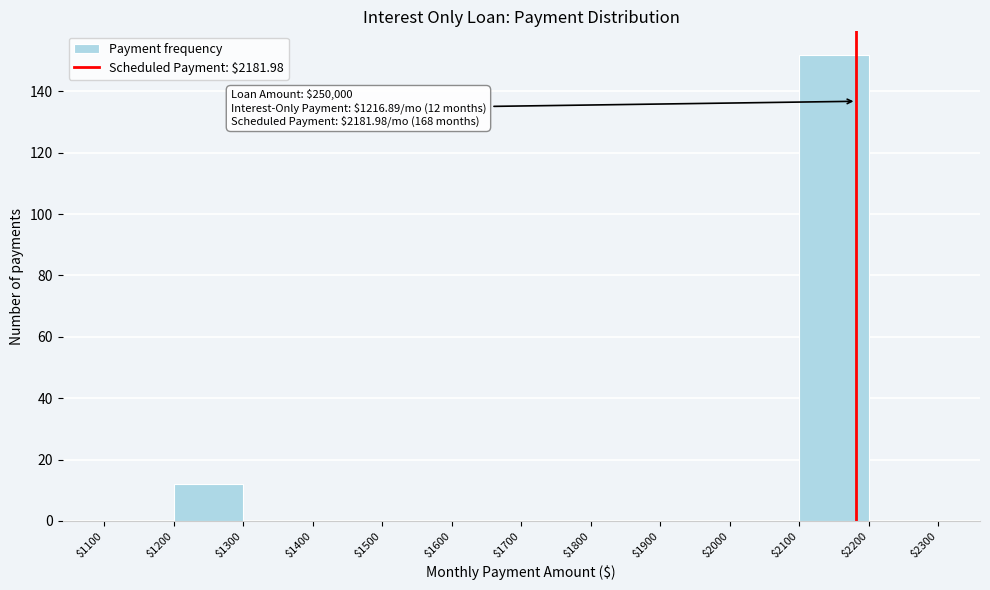

Over which range of the x-axis is the bar tallest?

$2100 to $2200